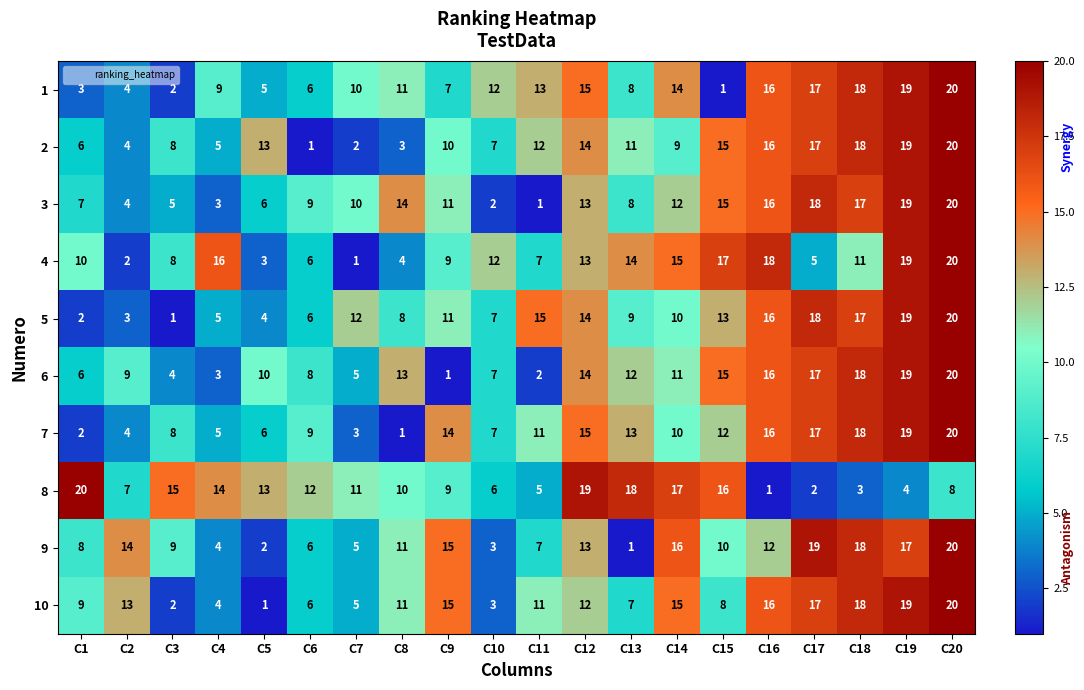

Is it true that 2 equals 4 at C10?

False